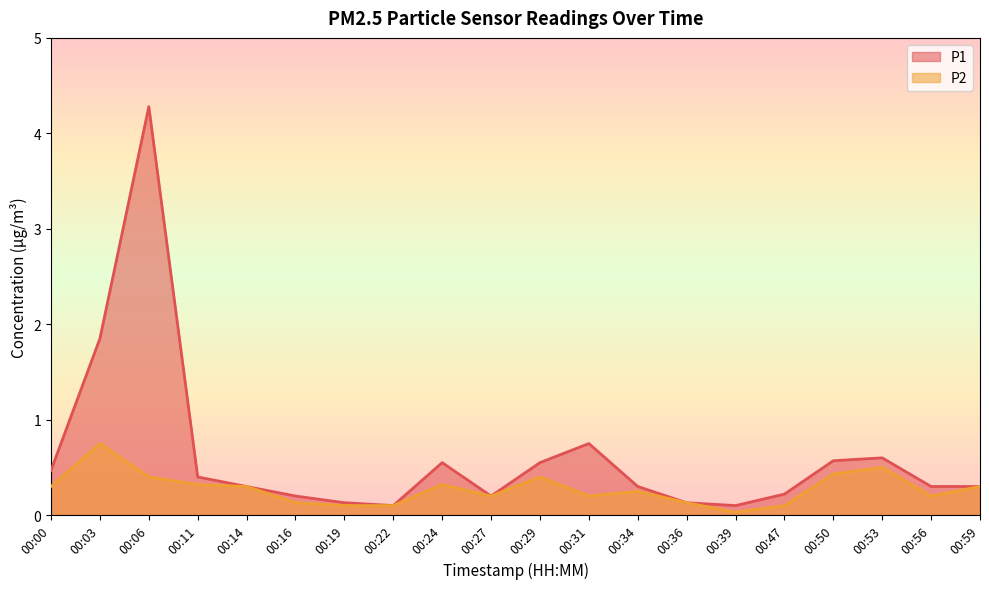

What is the value of the P2 point at the 4th from the left?

0.3